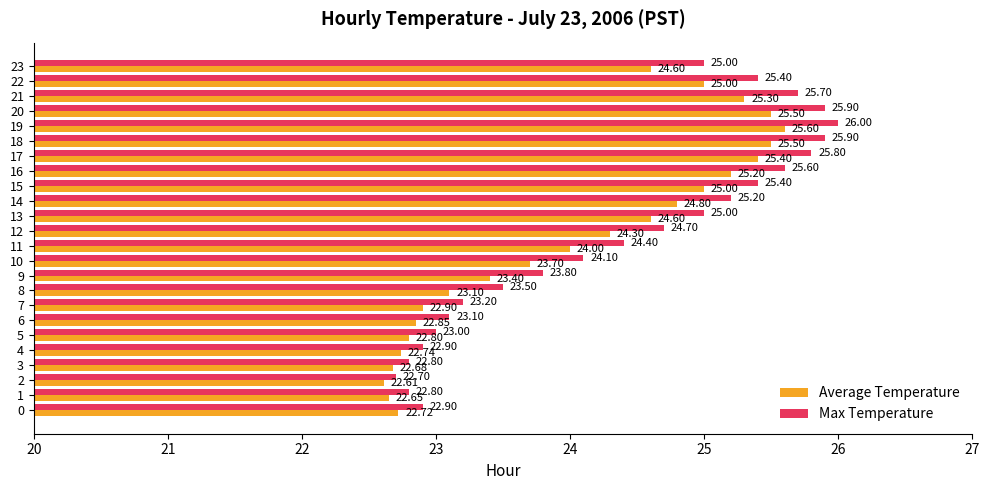

Which series has the largest range (max minus min)?

Max Temperature